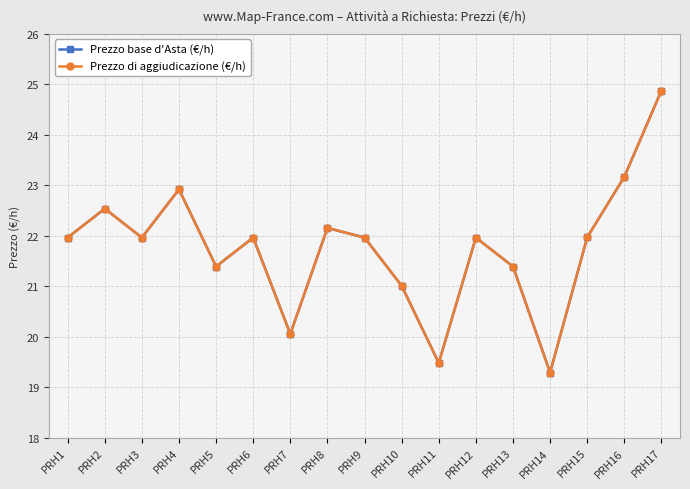

Between PRH9 and PRH16, which series saw the biggest shift?

Prezzo base d'Asta (€/h)